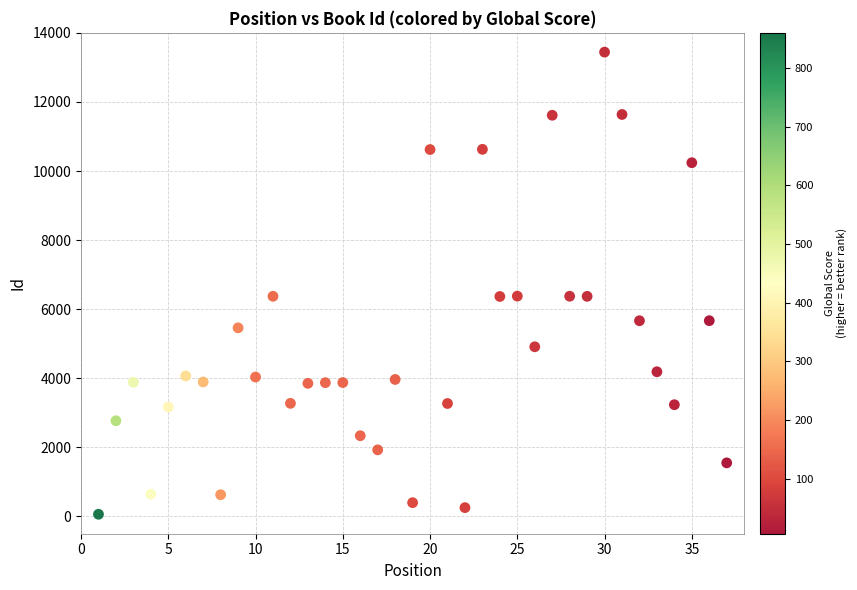

What is the range of X values (max minus min)?

36